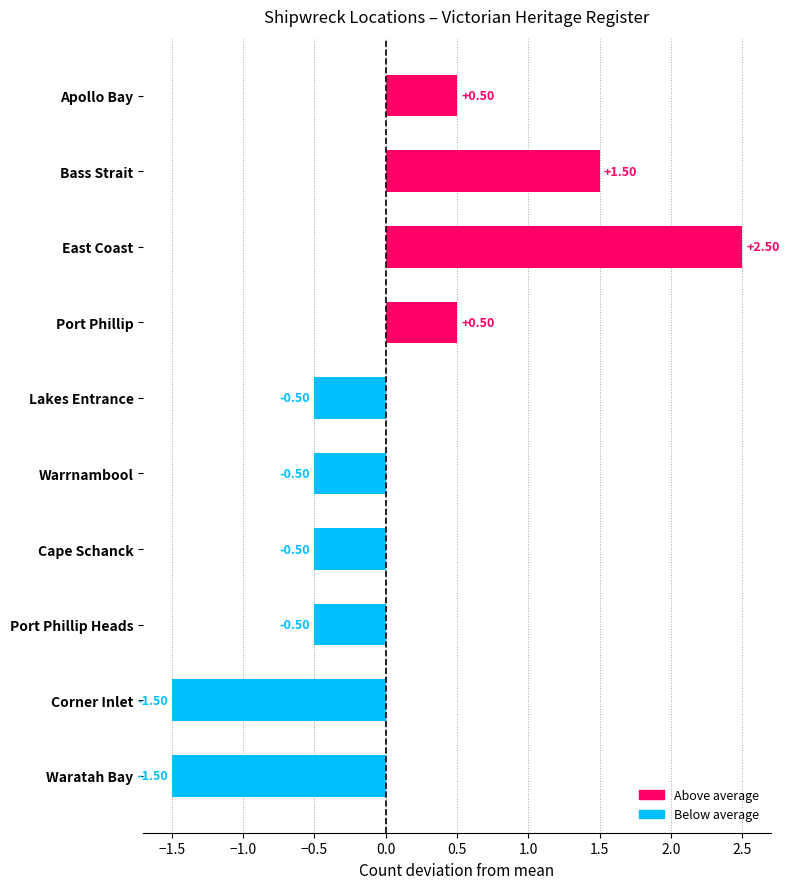

What is the label of the 8th bar from the bottom?

East Coast